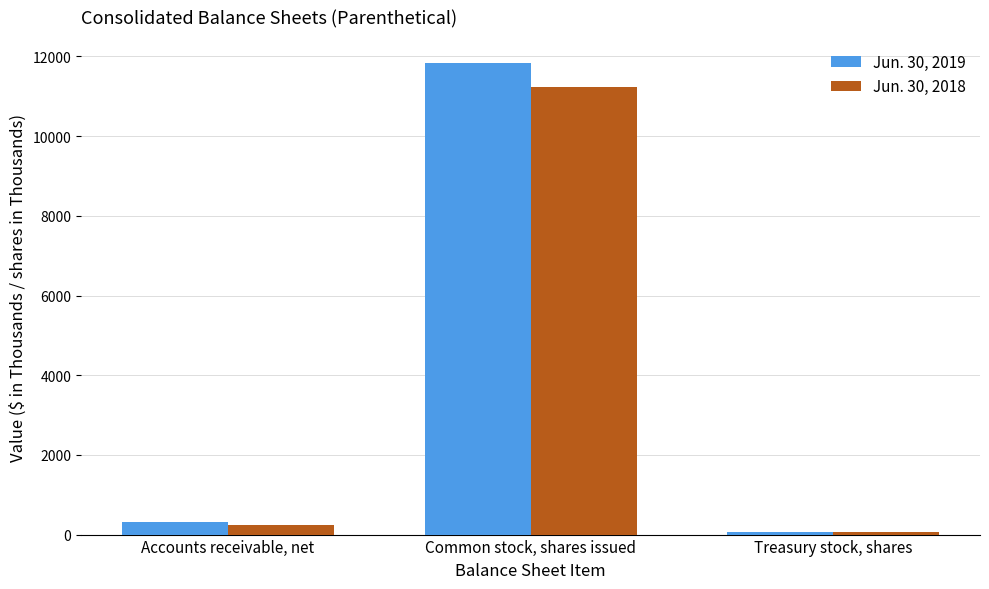

What is the difference between the highest and lowest values at Accounts receivable, net?

90.0